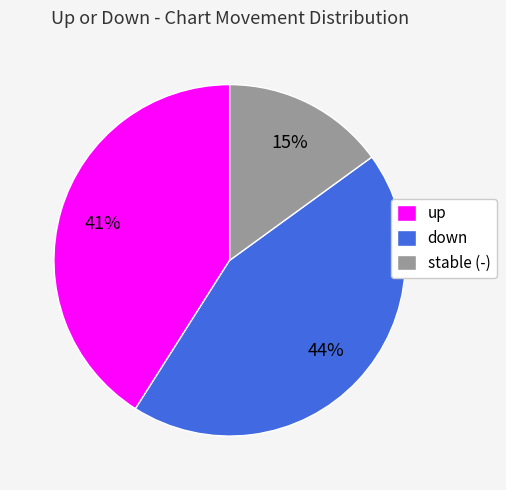

Count the number of slices in the pie.

3